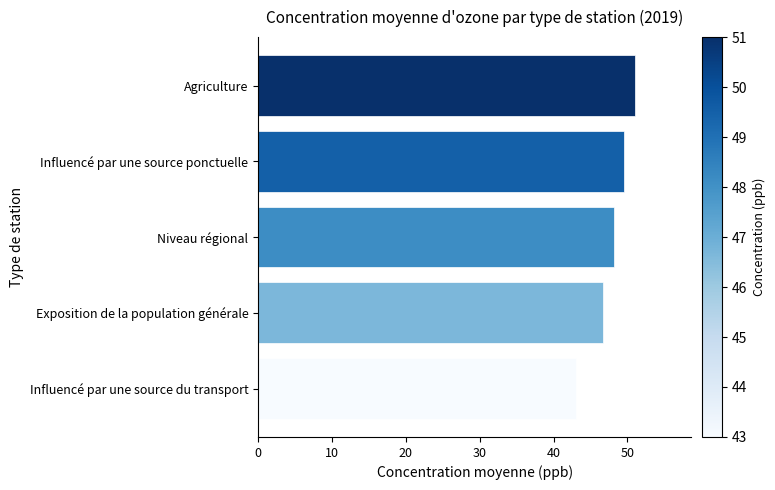

What is the difference between the maximum and second lowest values?

4.3